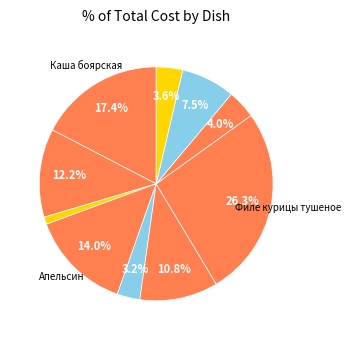

What is the smallest slice in the pie chart?

Чай с сахаром